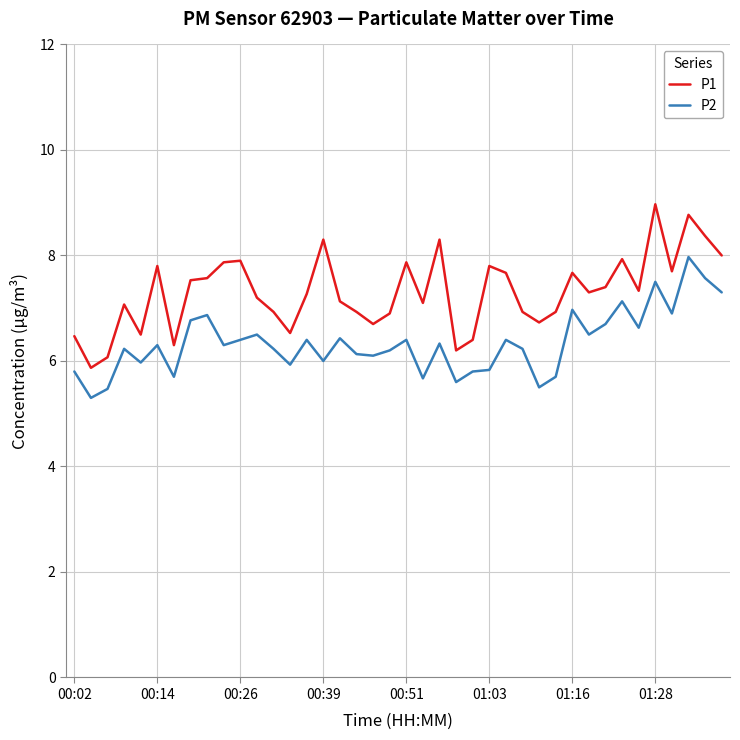

What is the maximum value for P2?

8.0